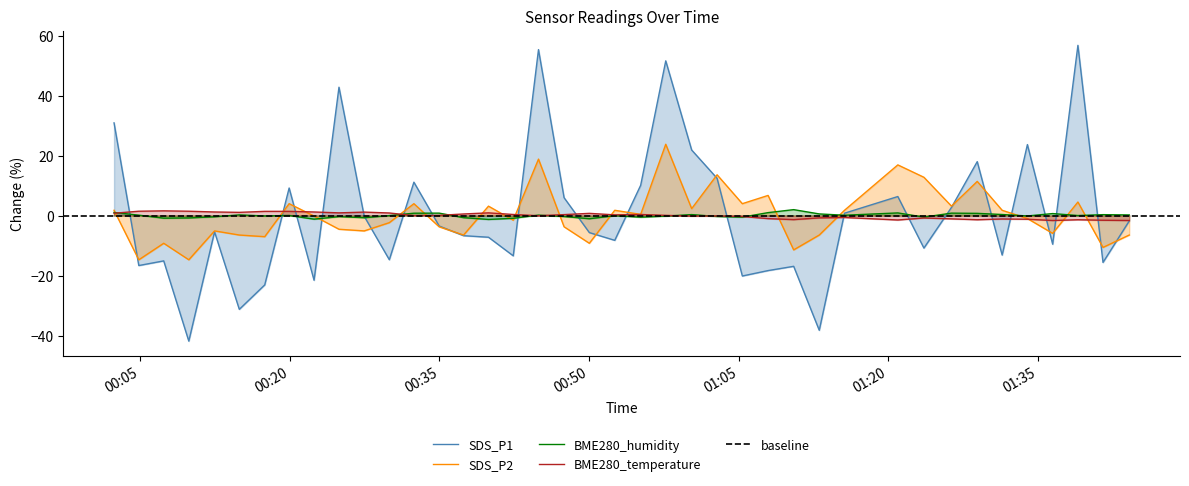

What is the lowest value of the SDS_P1 series?

-41.9